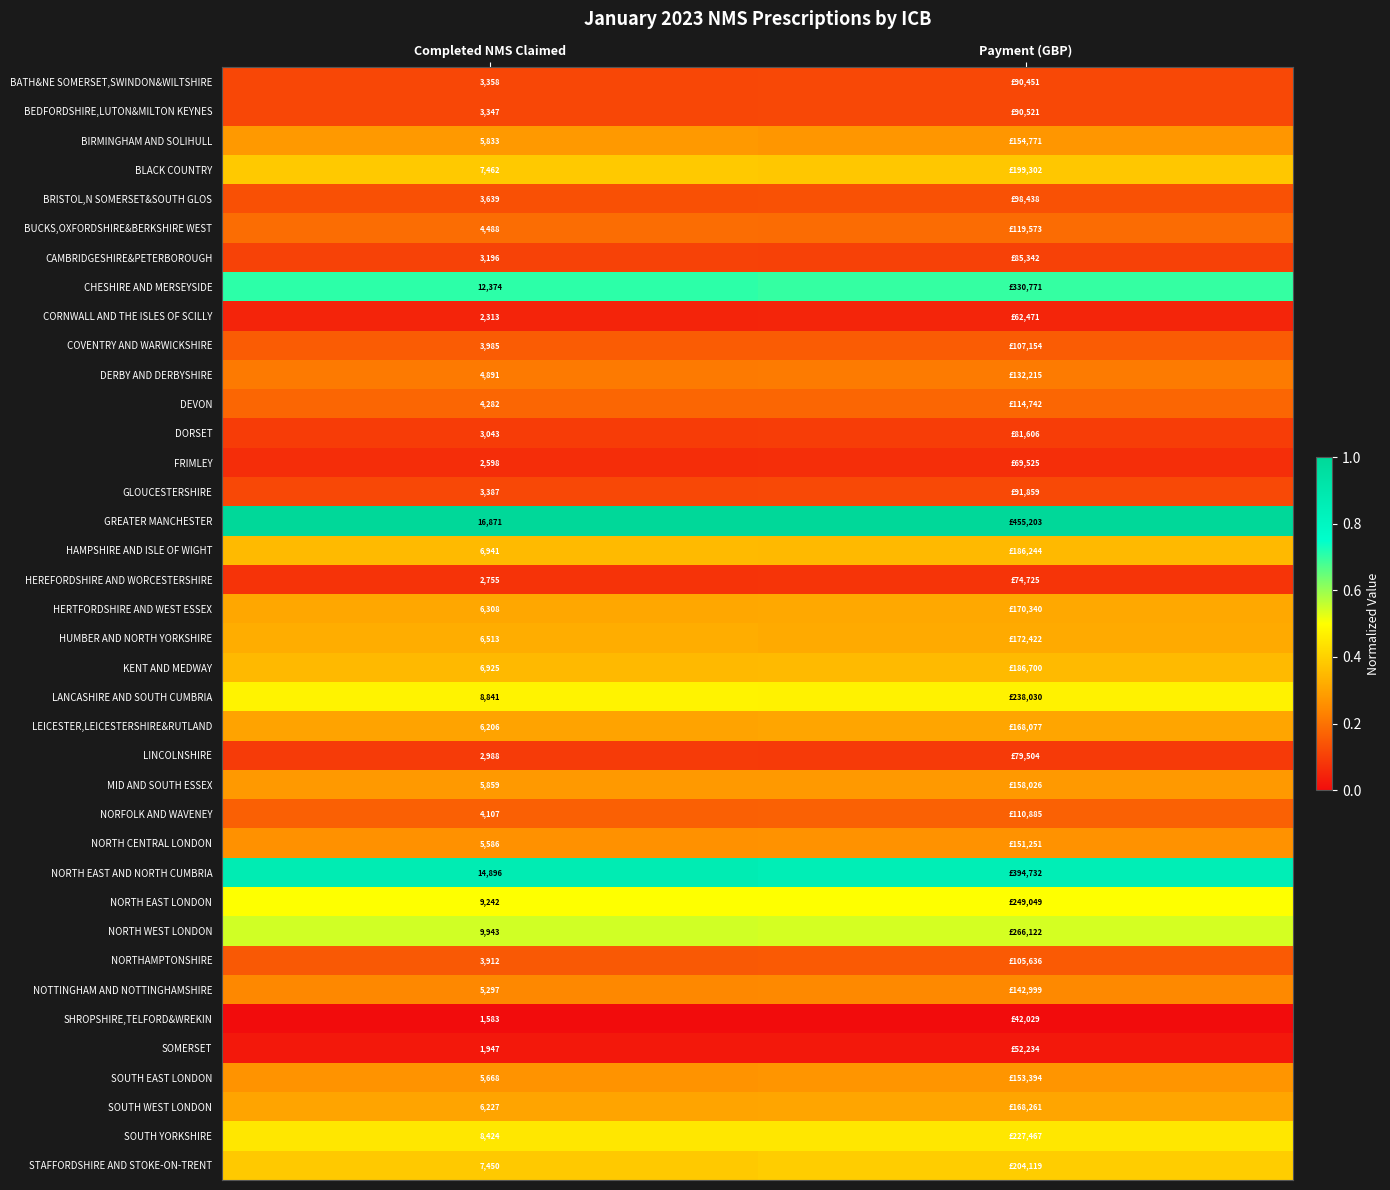

Rank the series at Completed NMS Claimed from highest to lowest value.

GREATER MANCHESTER, NORTH EAST AND NORTH CUMBRIA, CHESHIRE AND MERSEYSIDE, NORTH WEST LONDON, NORTH EAST LONDON, LANCASHIRE AND SOUTH CUMBRIA, SOUTH YORKSHIRE, BLACK COUNTRY, STAFFORDSHIRE AND STOKE-ON-TRENT, HAMPSHIRE AND ISLE OF WIGHT, KENT AND MEDWAY, HUMBER AND NORTH YORKSHIRE, HERTFORDSHIRE AND WEST ESSEX, SOUTH WEST LONDON, LEICESTER,LEICESTERSHIRE&RUTLAND, MID AND SOUTH ESSEX, BIRMINGHAM AND SOLIHULL, SOUTH EAST LONDON, NORTH CENTRAL LONDON, NOTTINGHAM AND NOTTINGHAMSHIRE, DERBY AND DERBYSHIRE, BUCKS,OXFORDSHIRE&BERKSHIRE WEST, DEVON, NORFOLK AND WAVENEY, COVENTRY AND WARWICKSHIRE, NORTHAMPTONSHIRE, BRISTOL,N SOMERSET&SOUTH GLOS, GLOUCESTERSHIRE, BATH&NE SOMERSET,SWINDON&WILTSHIRE, BEDFORDSHIRE,LUTON&MILTON KEYNES, CAMBRIDGESHIRE&PETERBOROUGH, DORSET, LINCOLNSHIRE, HEREFORDSHIRE AND WORCESTERSHIRE, FRIMLEY, CORNWALL AND THE ISLES OF SCILLY, SOMERSET, SHROPSHIRE,TELFORD&WREKIN